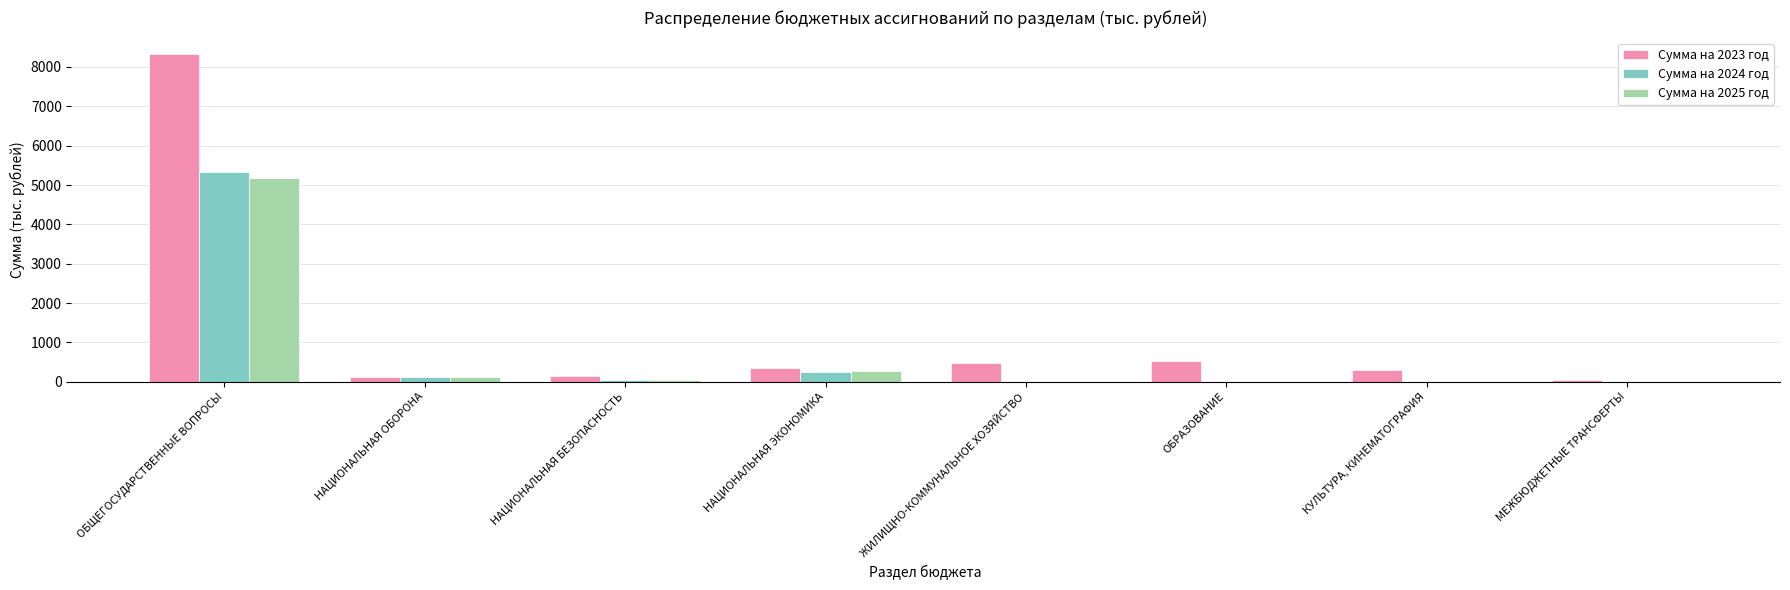

Which series changed the most between ОБЩЕГОСУДАРСТВЕННЫЕ ВОПРОСЫ and ЖИЛИЩНО-КОММУНАЛЬНОЕ ХОЗЯЙСТВО?

Сумма на 2023 год